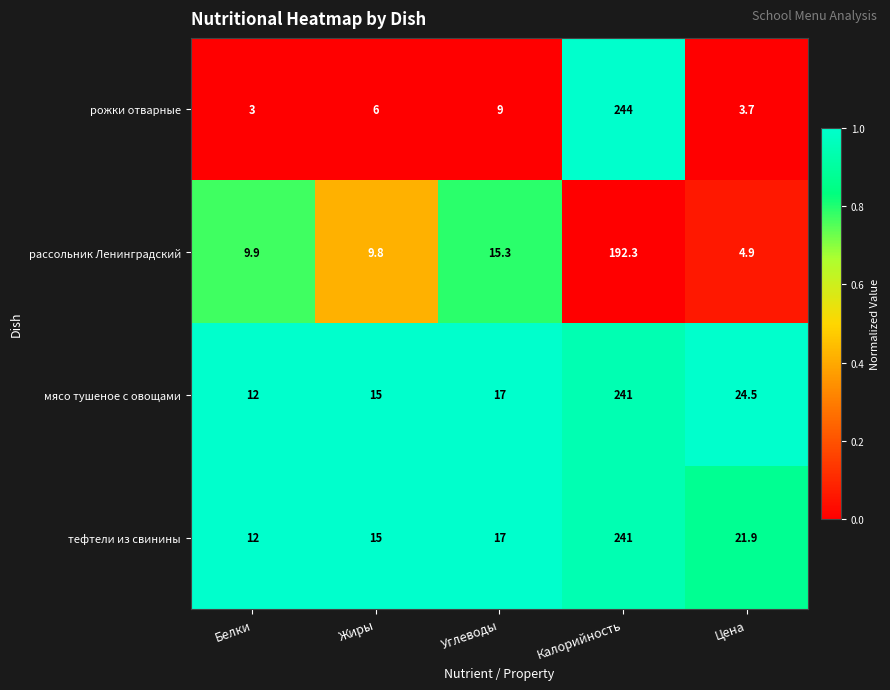

Reading left to right, what are all the values shown in this chart?

рожки отварные: Белки=3.0	Жиры=6.0	Углеводы=9.0	Калорийность=244.0	Цена=3.7
рассольник Ленинградский: Белки=9.9	Жиры=9.8	Углеводы=15.3	Калорийность=192.3	Цена=4.9
мясо тушеное с овощами: Белки=12.0	Жиры=15.0	Углеводы=17.0	Калорийность=241.0	Цена=24.5
тефтели из свинины: Белки=12.0	Жиры=15.0	Углеводы=17.0	Калорийность=241.0	Цена=21.9